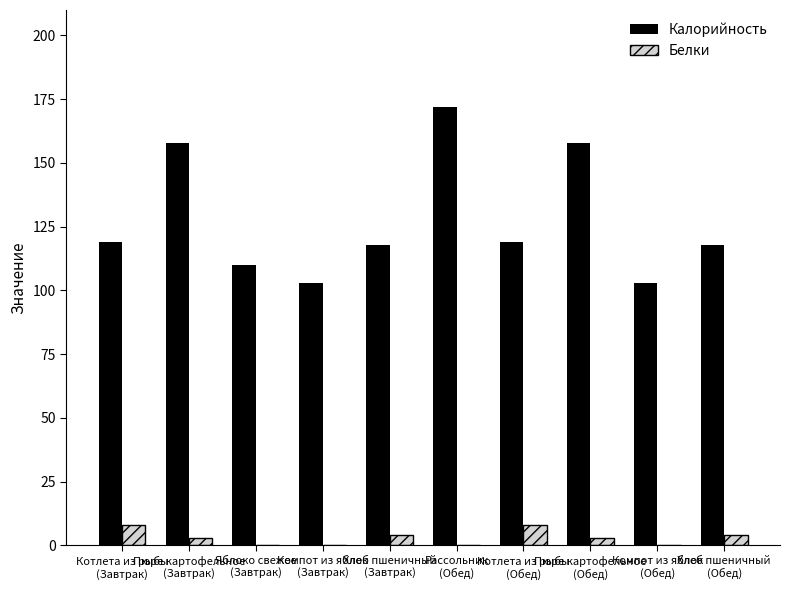

What is the highest value of the Белки series?

8